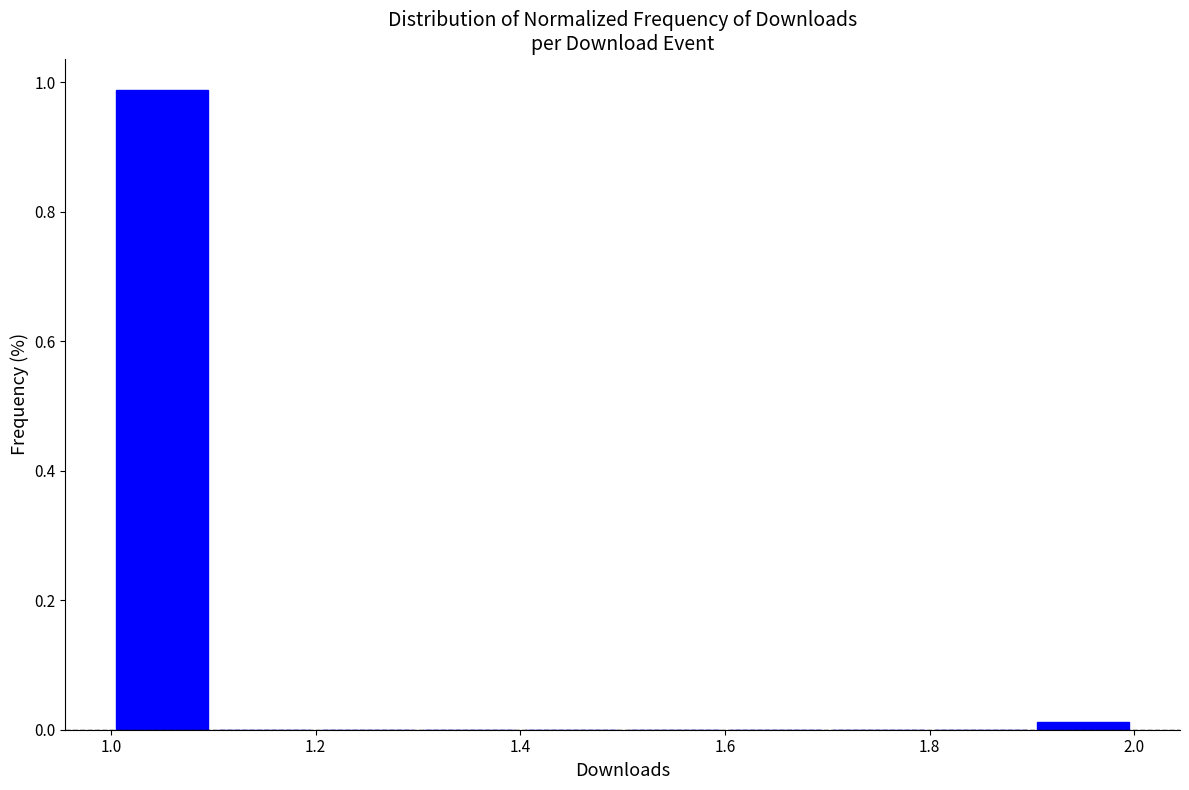

Which range on the x-axis has the tallest bar?

1.0 to 1.1